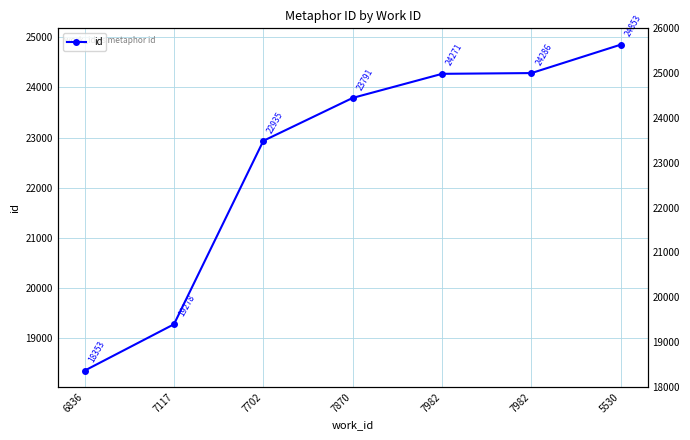

What is the sum of the values at 6836 and 7702?

41288